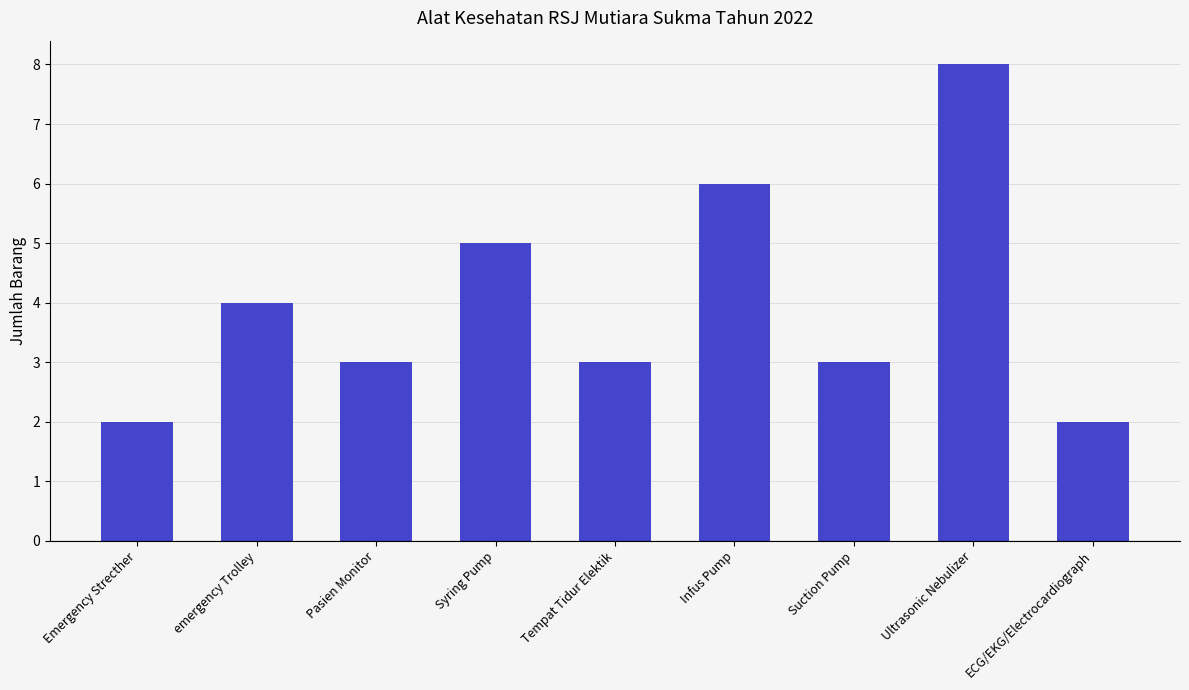

Which has a higher value, Syring Pump or Infus Pump?

Infus Pump